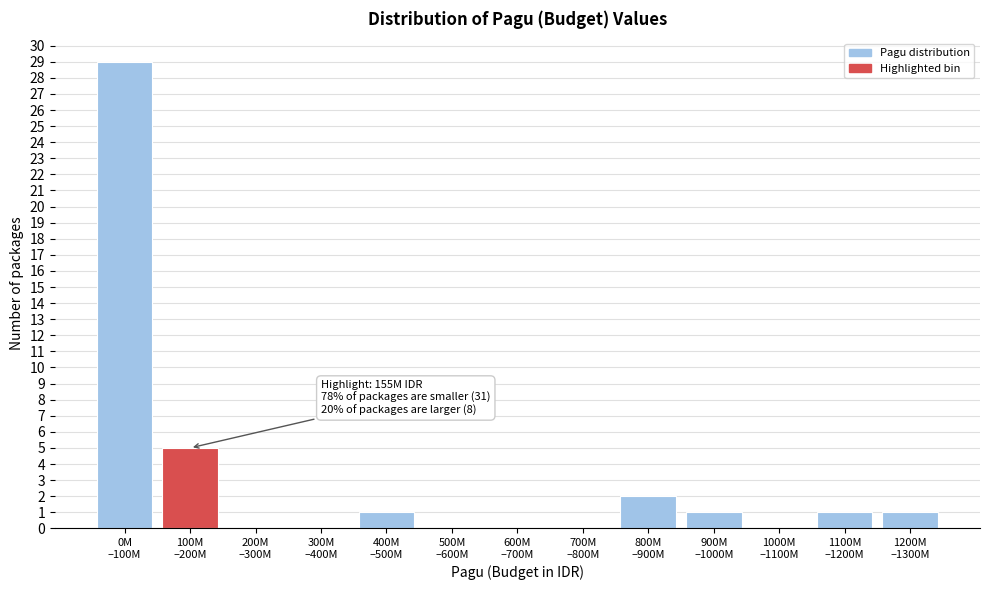

What is the greatest value displayed?

29